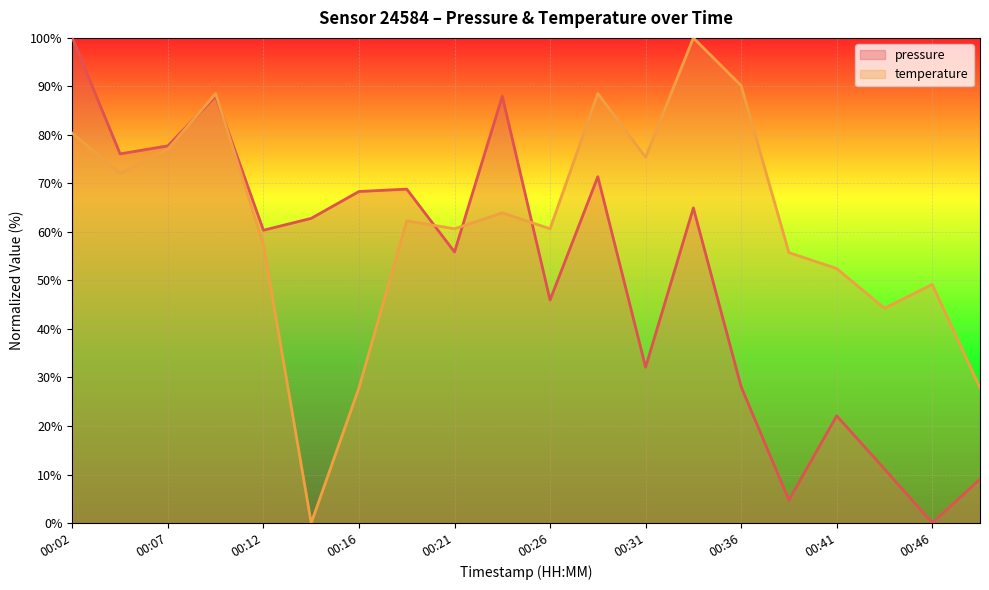

What is the total value across all series at 00:46?

49.2